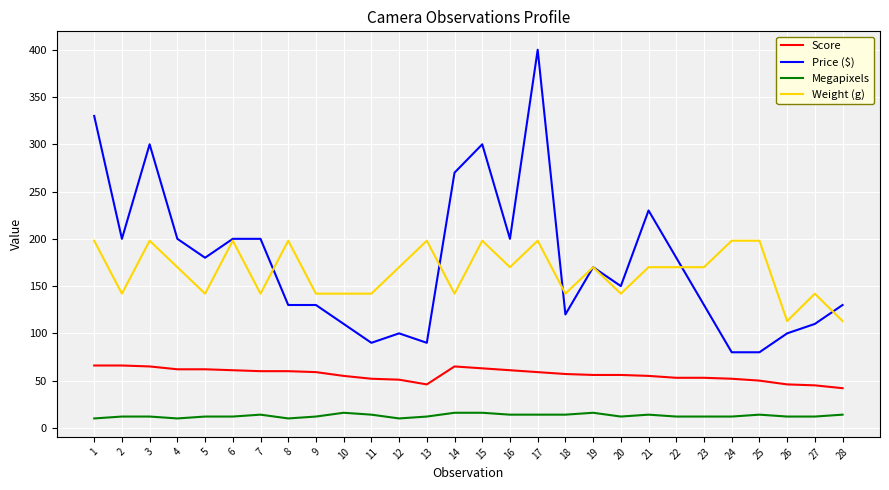

What are all the series names shown in the legend?

Score, Price ($), Megapixels, Weight (g)